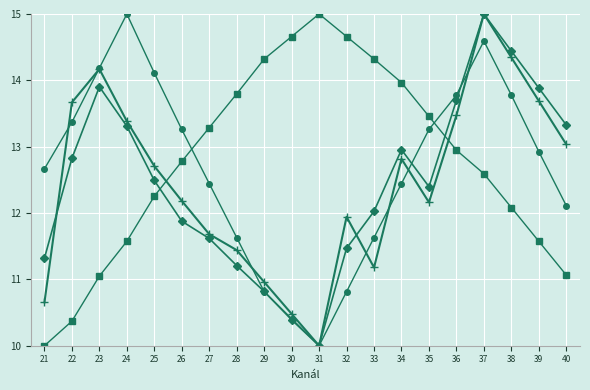

What is the difference between the highest and lowest values at 24?

3.4